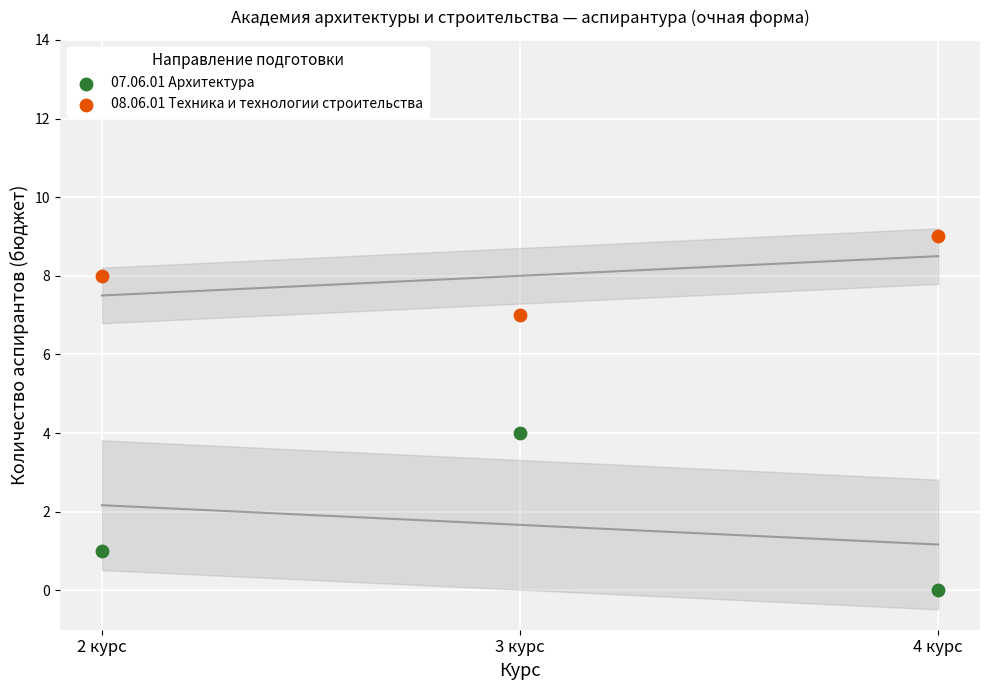

What are all the series names shown in the legend?

07.06.01 Архитектура, 08.06.01 Техника и технологии строительства